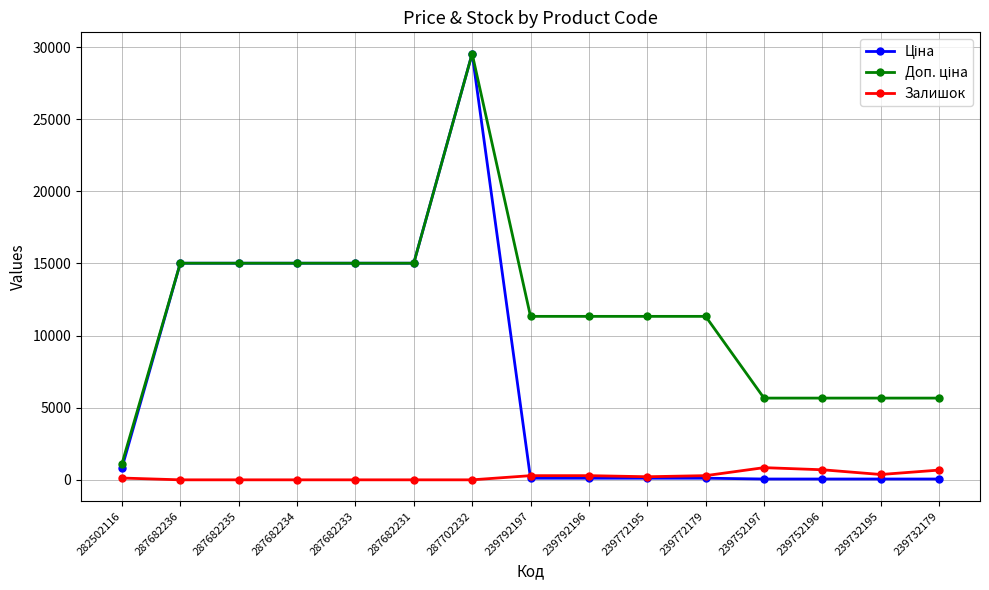

At which category is the sum across all series the highest?

287702232